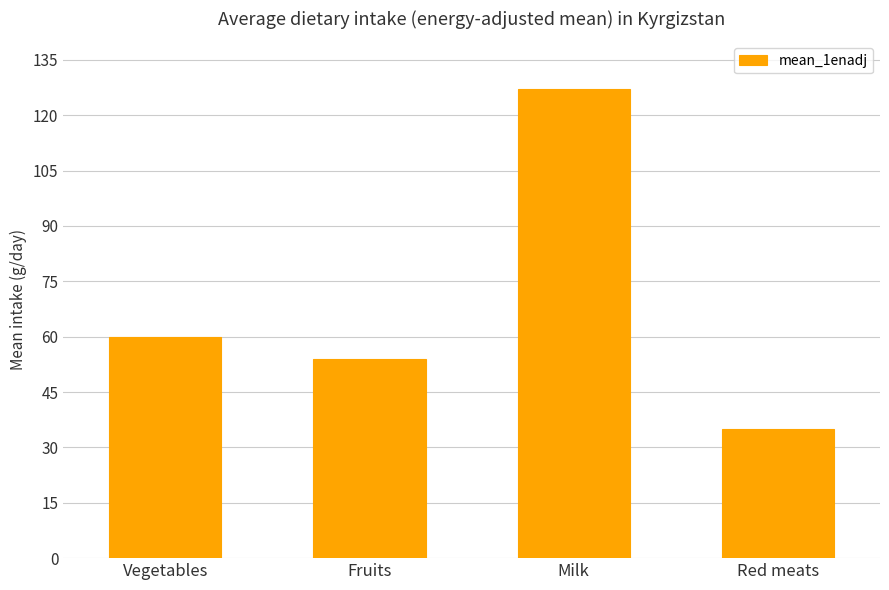

At which label is the value closest to 81?

Vegetables